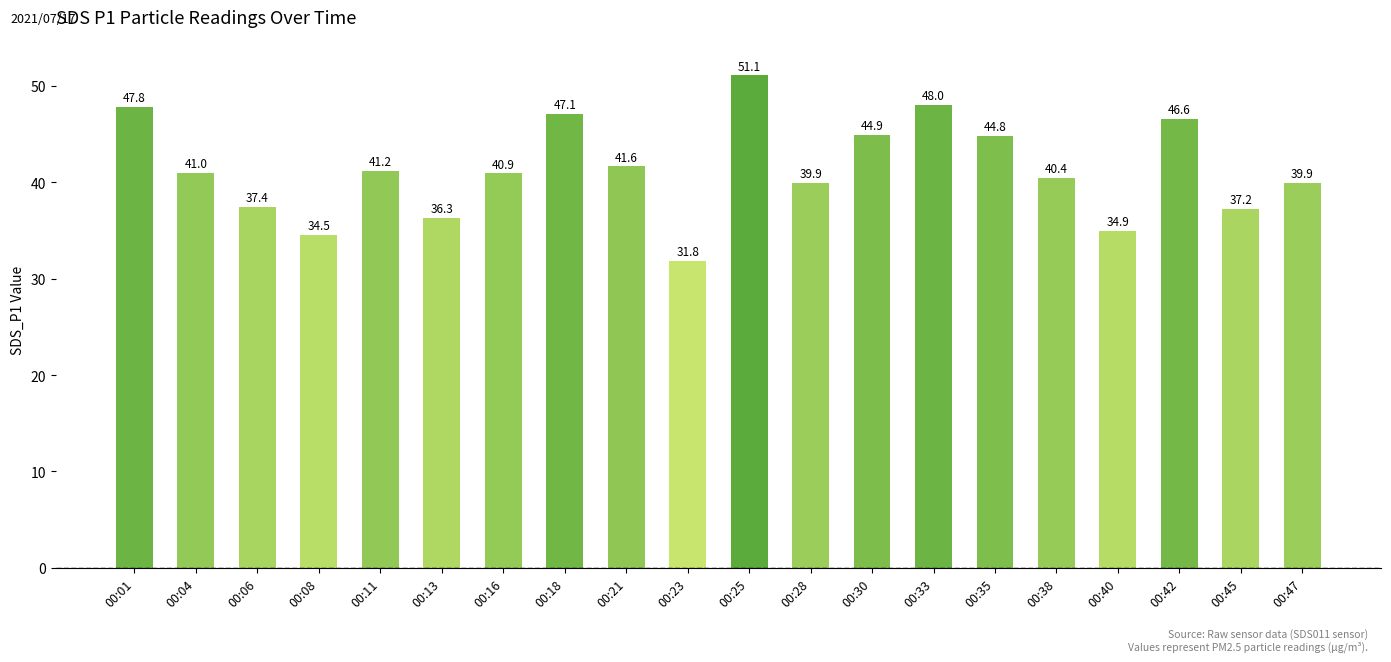

Read the value at 00:13.

36.3